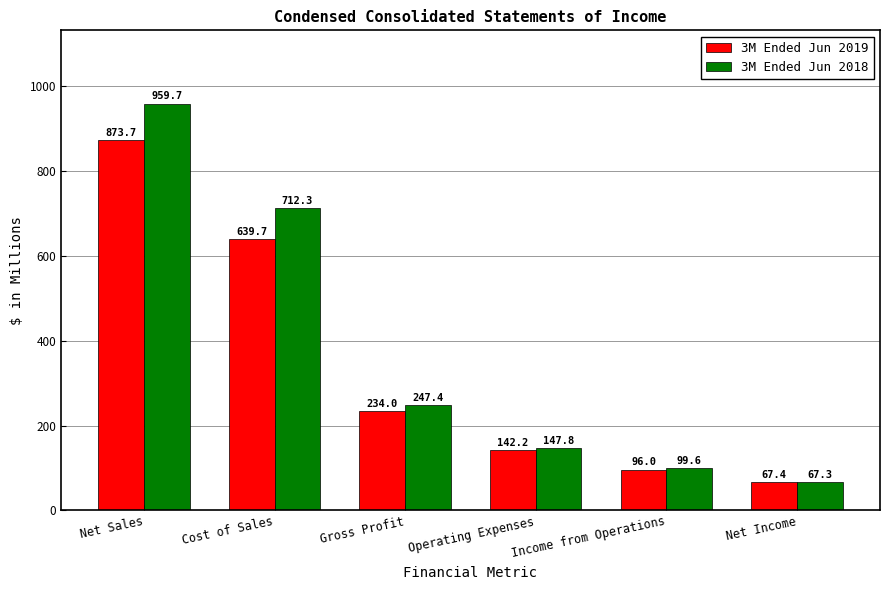

Where does the 3M Ended Jun 2019 series first go above 234?

Net Sales